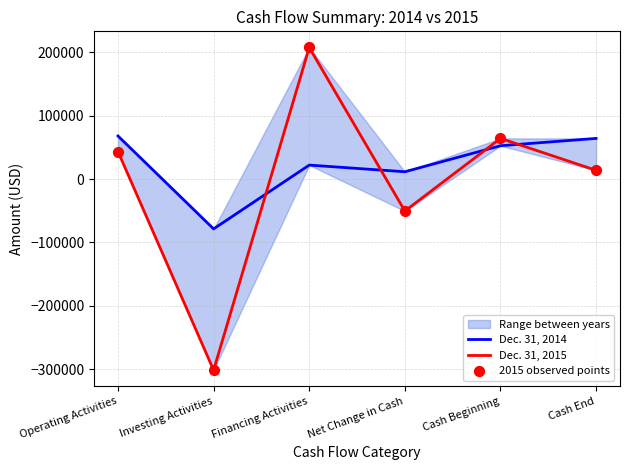

What is the total value across all series at Net Change in Cash?

-89254